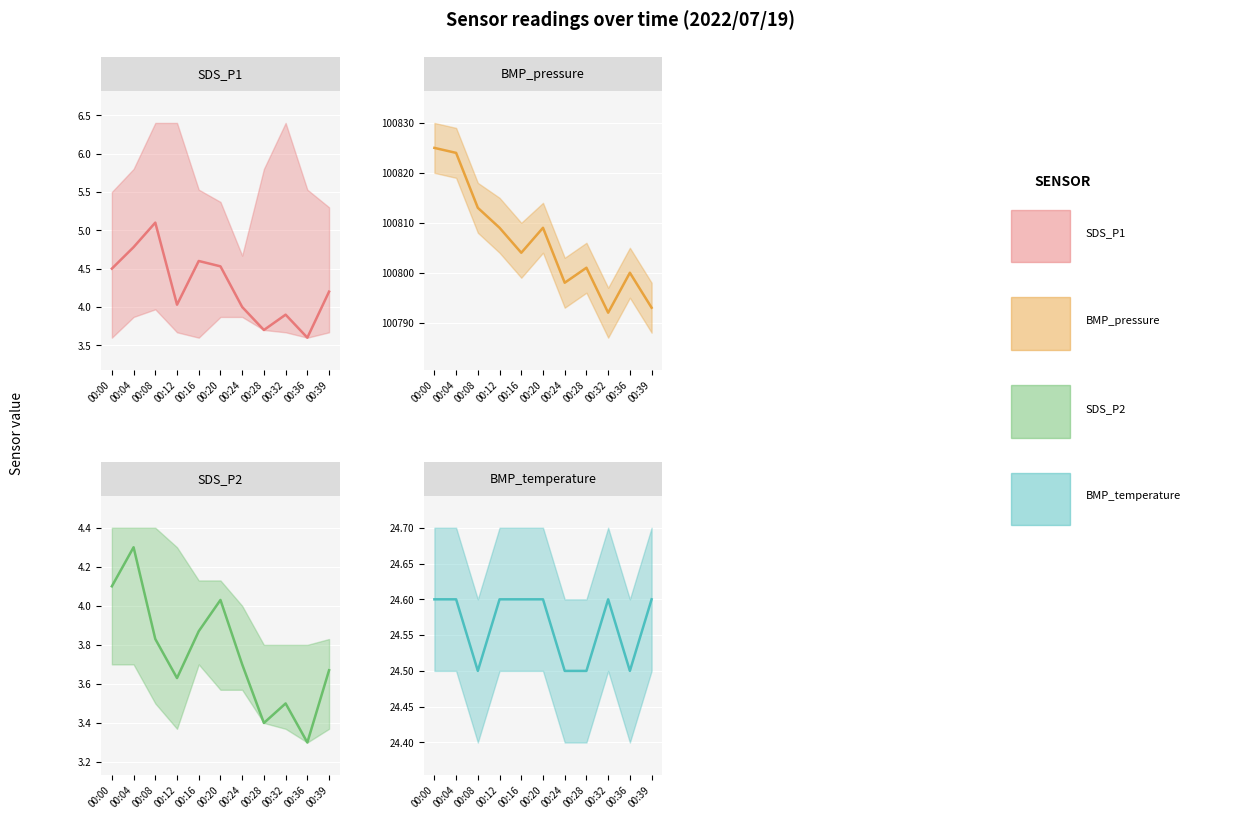

Reading left to right, what are all the values shown in this chart?

SDS_P1 (mid): 4.5	4.8	5.1	4.0	4.6	4.5	4.0	3.7	3.9	3.6	4.2
BMP_pressure (mid): 100825.0	100824.0	100813.0	100809.0	100804.0	100809.0	100798.0	100801.0	100792.0	100800.0	100793.0
SDS_P2 (mid): 4.1	4.3	3.8	3.6	3.9	4.0	3.7	3.4	3.5	3.3	3.7
BMP_temperature (mid): 24.6	24.6	24.5	24.6	24.6	24.6	24.5	24.5	24.6	24.5	24.6